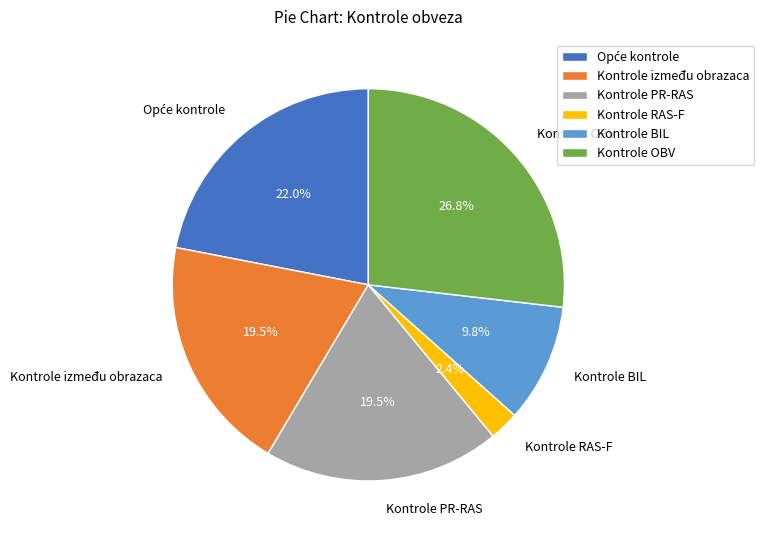

Does any single category account for the majority?

No